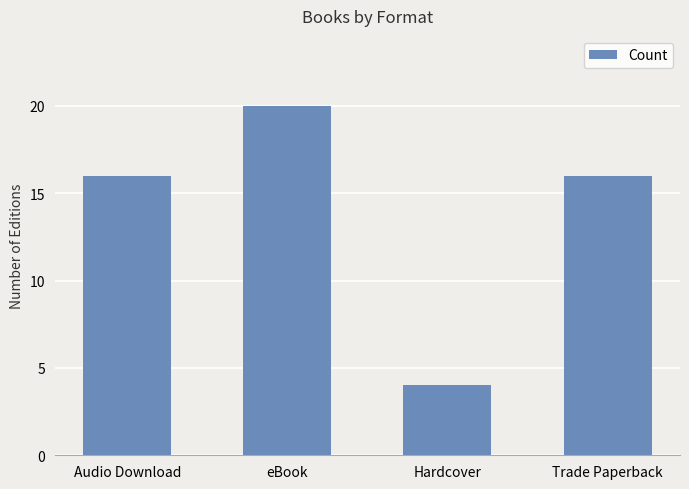

Reading right to left, list all the values displayed in this chart.

Trade Paperback=16	Hardcover=4	eBook=20	Audio Download=16